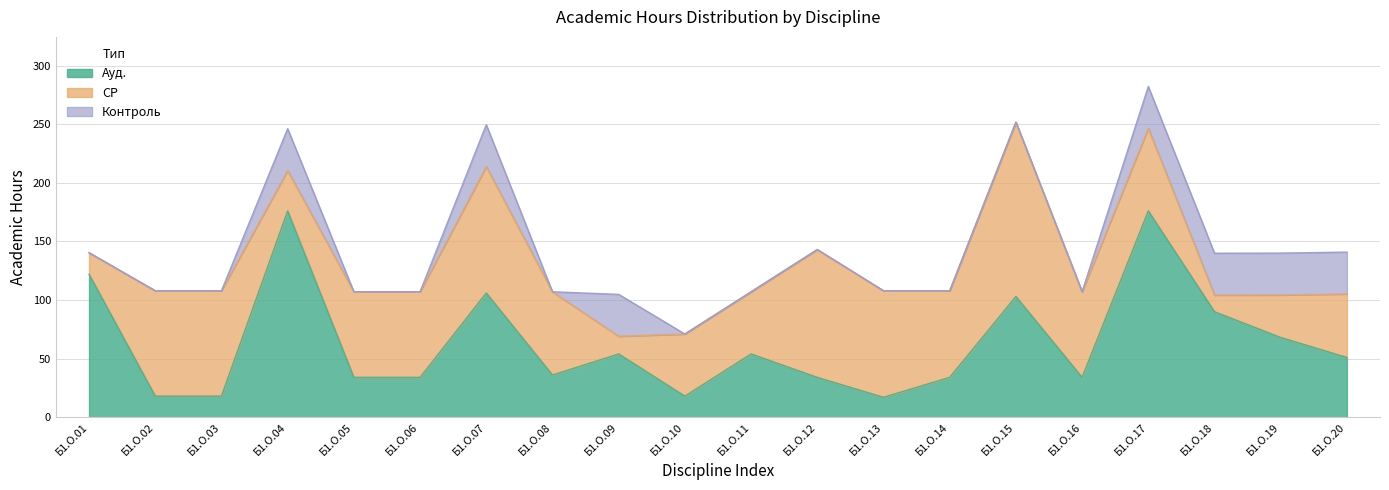

At which category does Ауд. reach its first local valley?

Б1.О.08